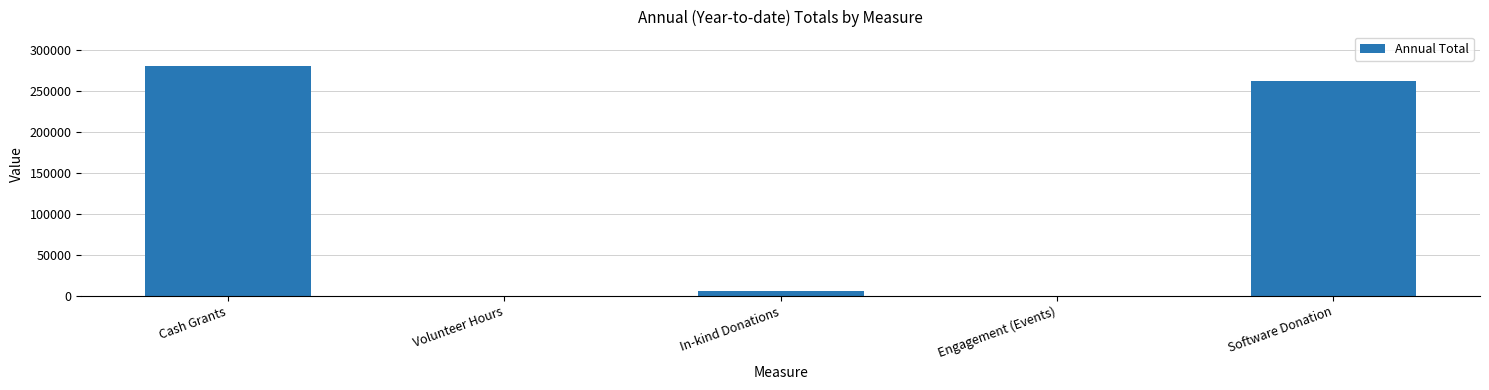

At which category does the chart reach its peak across all series?

Cash Grants